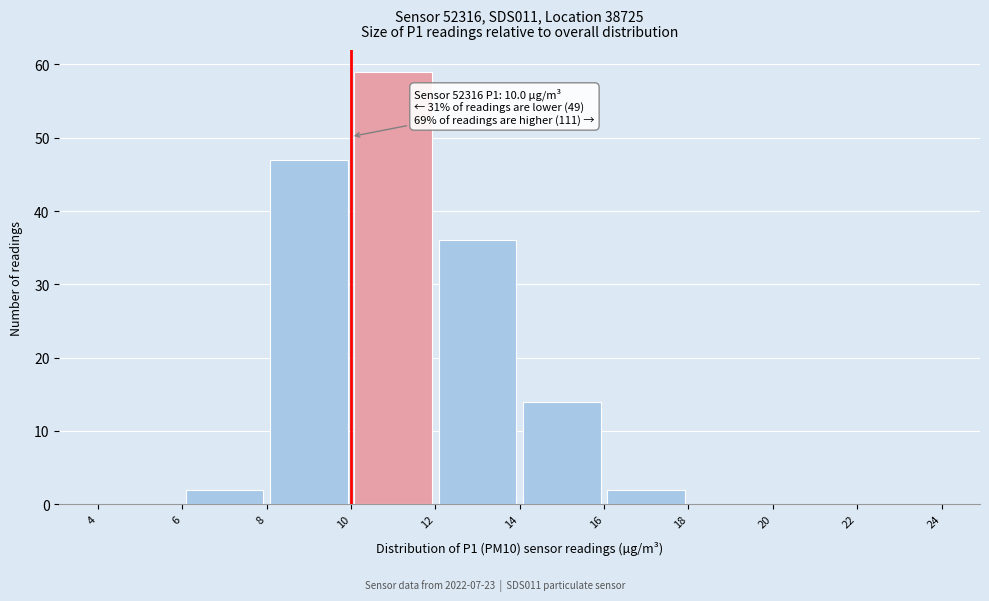

Over which range of the x-axis is the bar tallest?

10 to 12